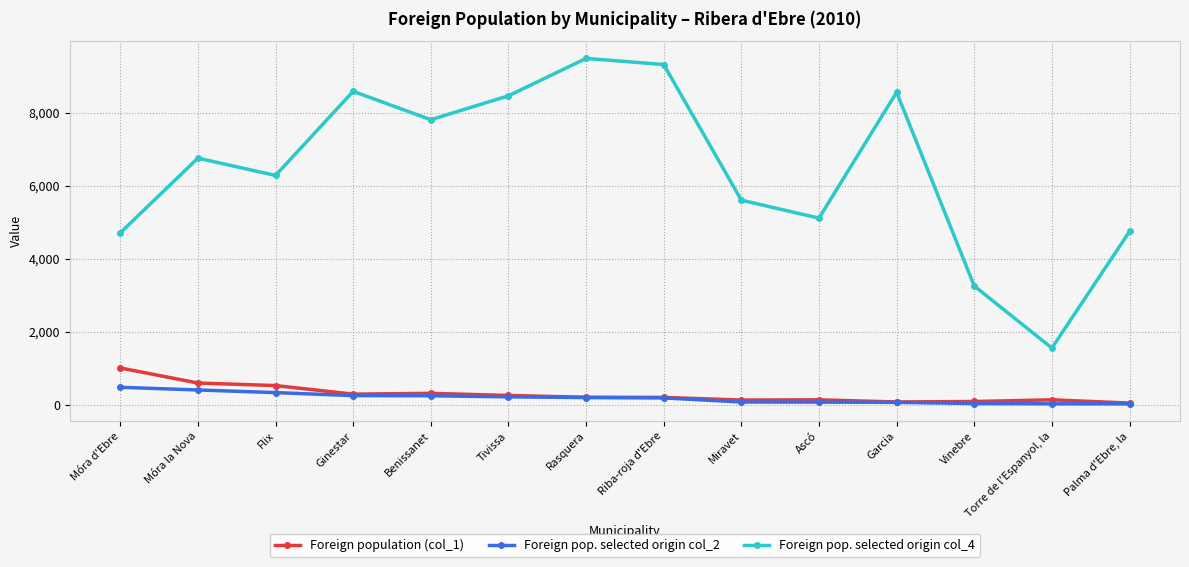

What are all the series names shown in the legend?

Foreign population (col_1), Foreign pop. selected origin col_2, Foreign pop. selected origin col_4